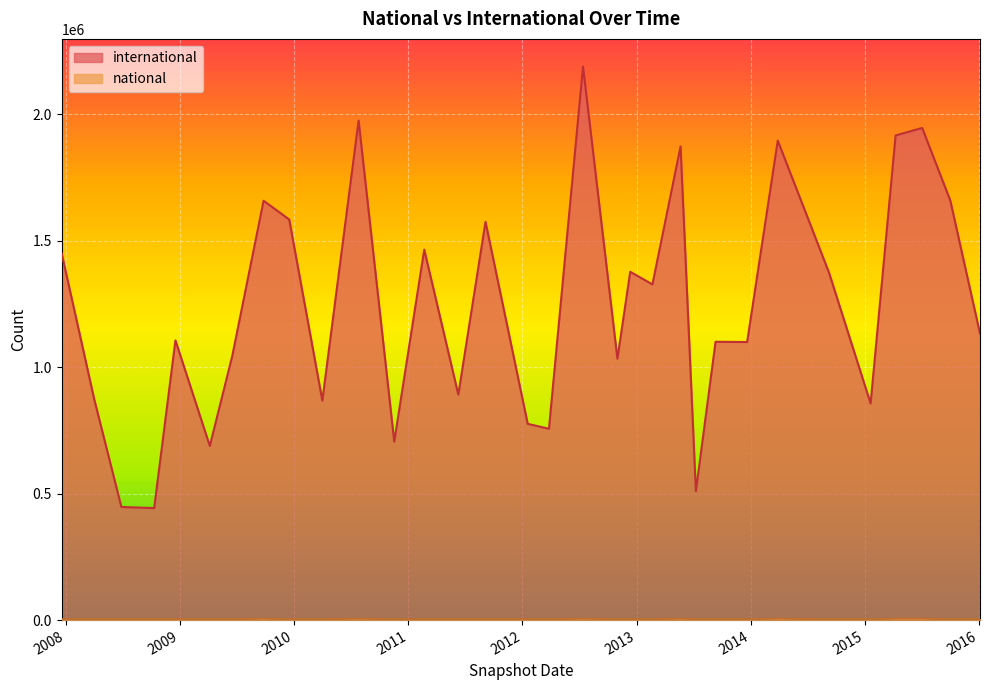

True or false: international has a value of 1944950 at 2015-07-03.

True